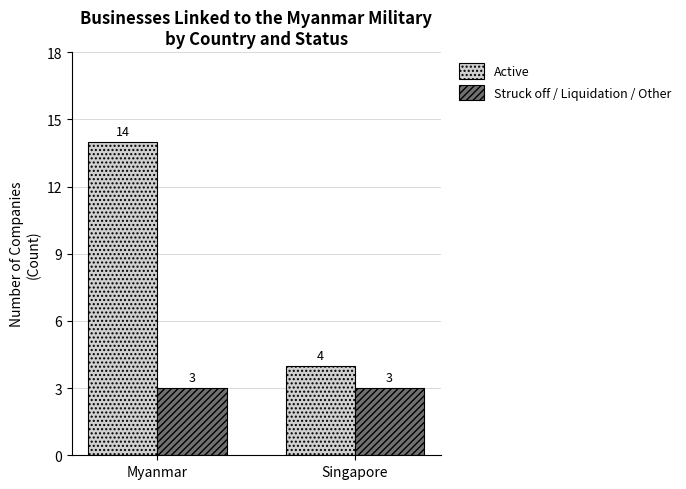

What is the total value across all series at Myanmar?

17